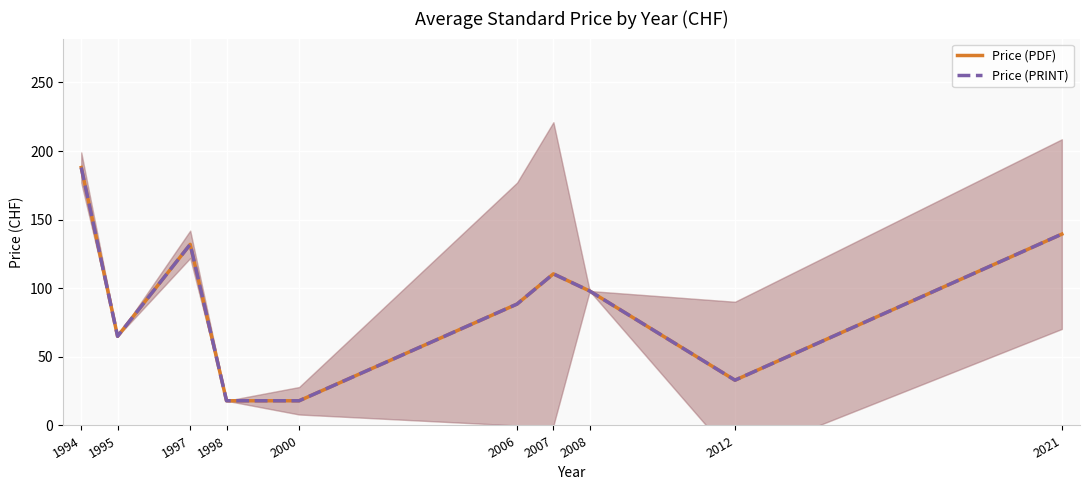

At which category does the chart reach its minimum across all series?

1998